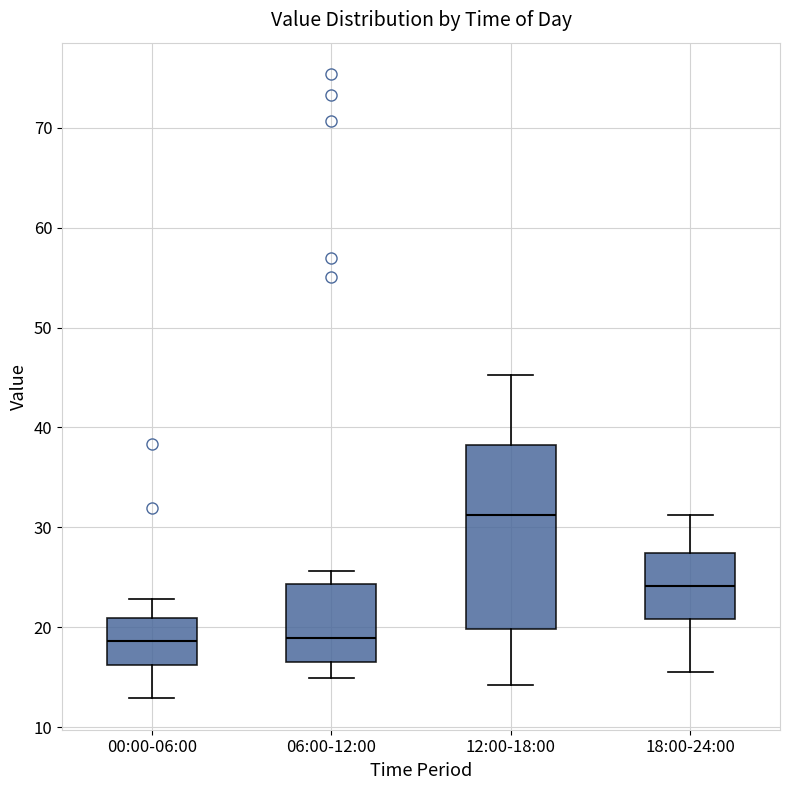

Comparing the boxes themselves (not the whiskers), which one is the tallest?

12:00-18:00